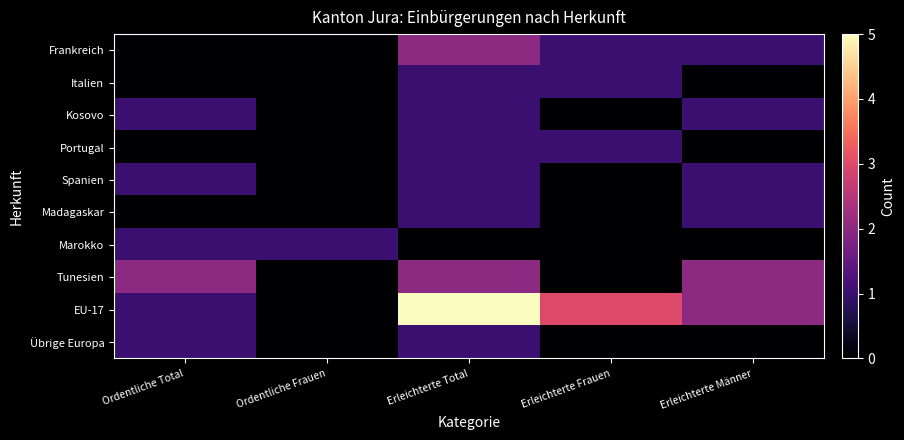

What is the maximum value shown in the chart?

5